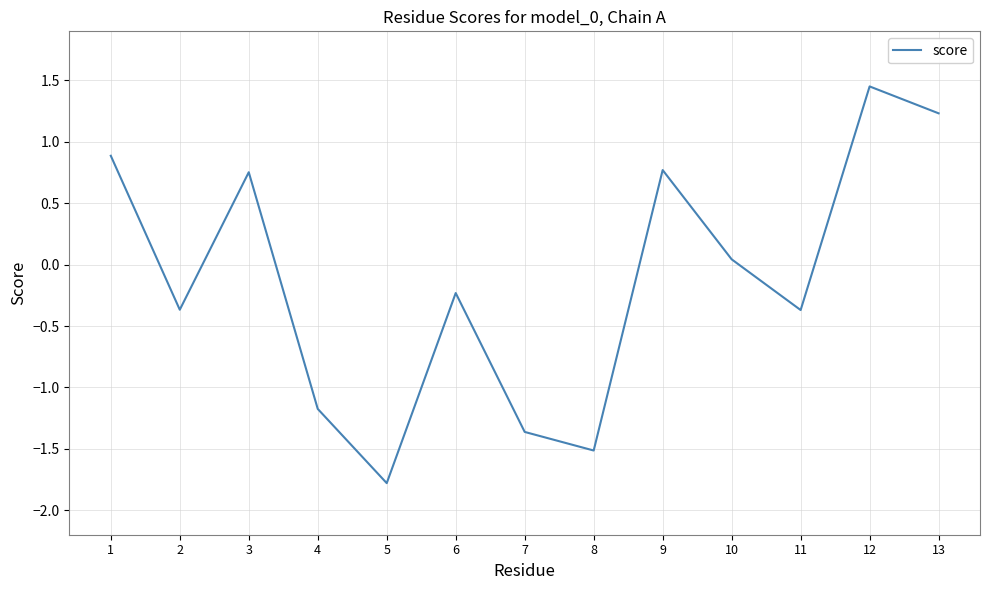

What is the sum of all values?

-1.7